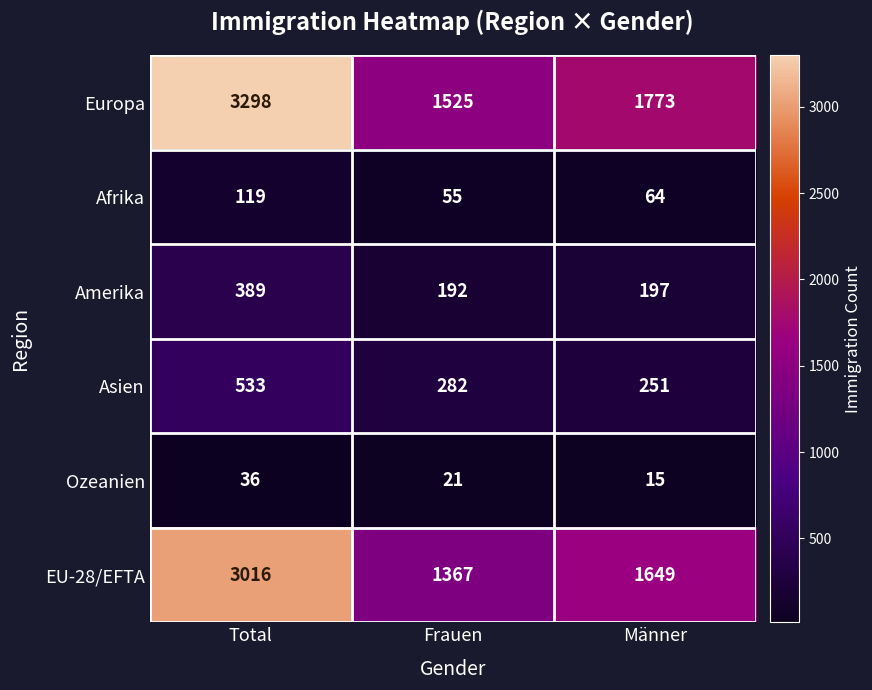

Which series has the widest spread of values?

Europa